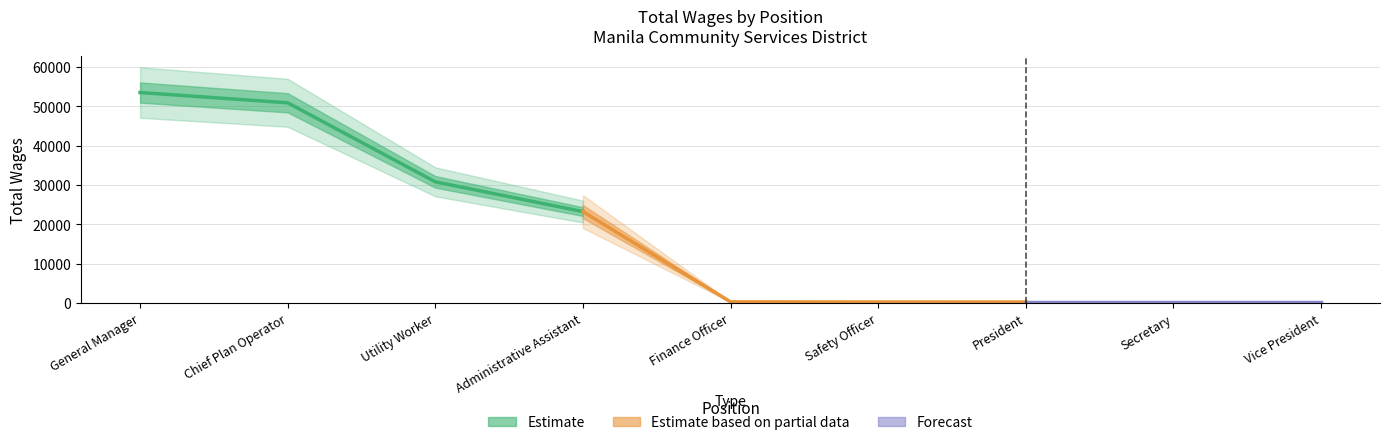

What is the maximum value shown in the chart?

53464